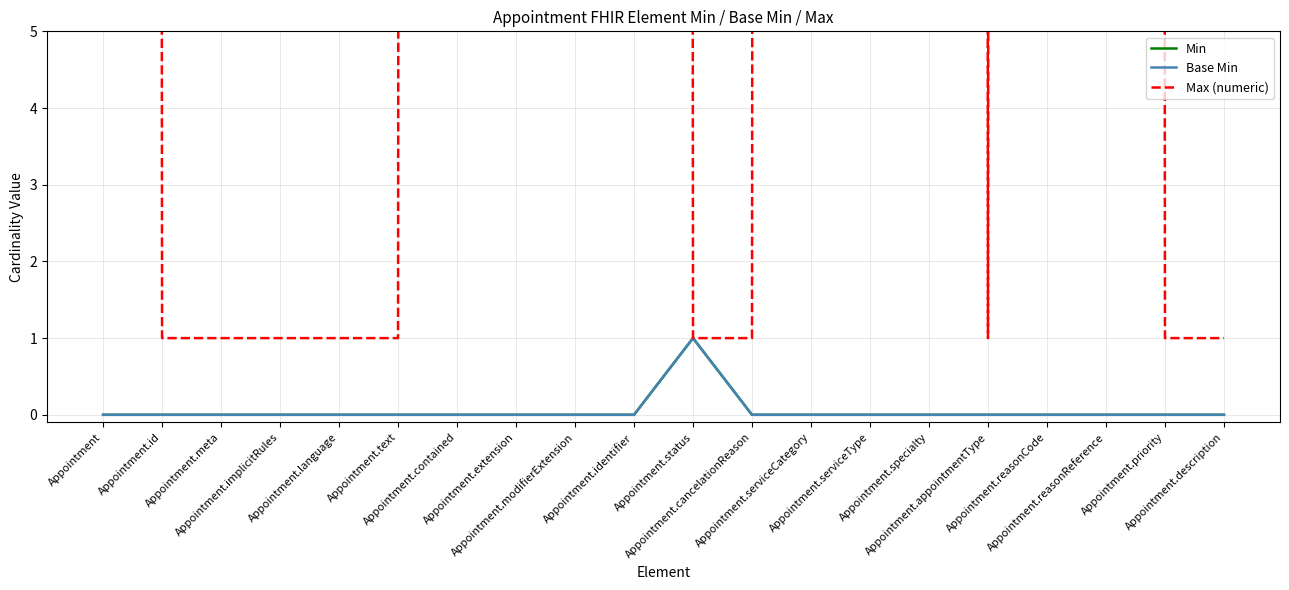

What is the maximum value for Max (numeric)?

999